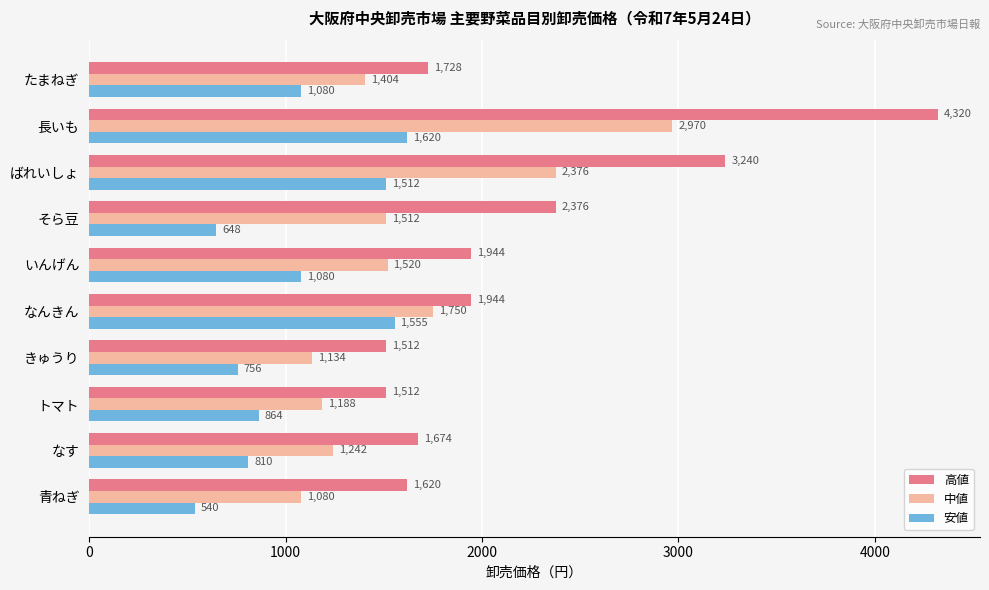

Which series has the largest total across all categories?

高値